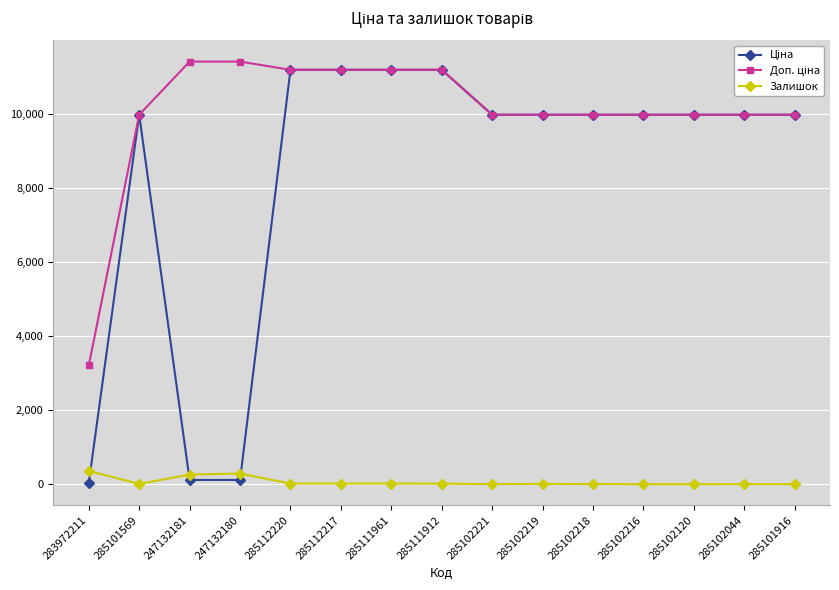

What is the label of the 12th point from the right?

247132180